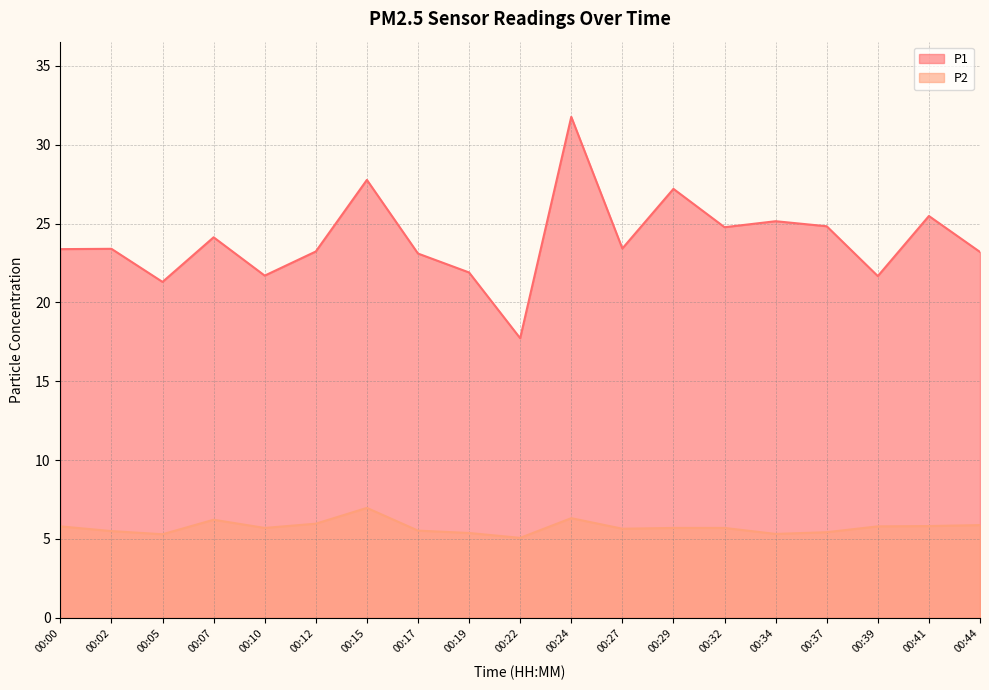

True or false: P1 and P2 intersect in this chart.

False